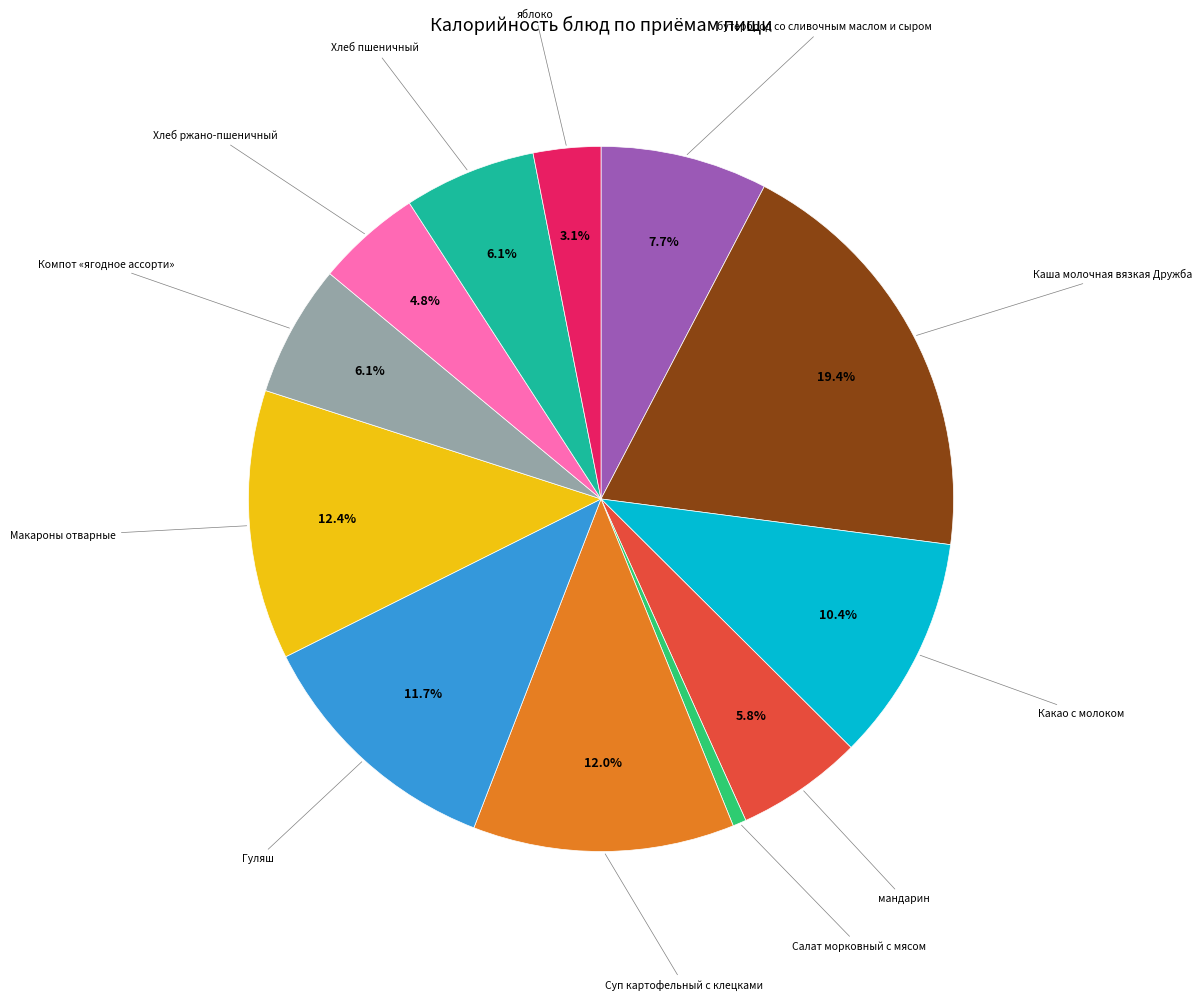

To the nearest percent, what is the difference between the largest and smallest slice percentages?

19%